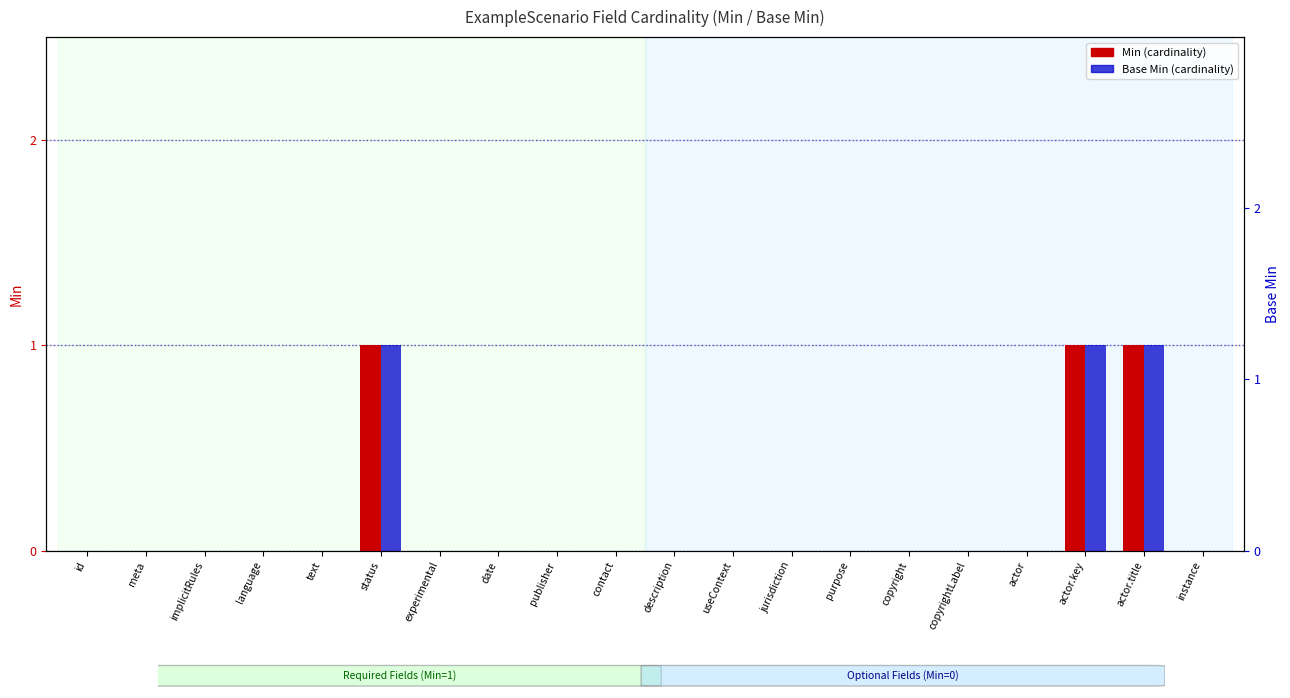

What is the difference between the maximum and second lowest values in the Base Min series?

1